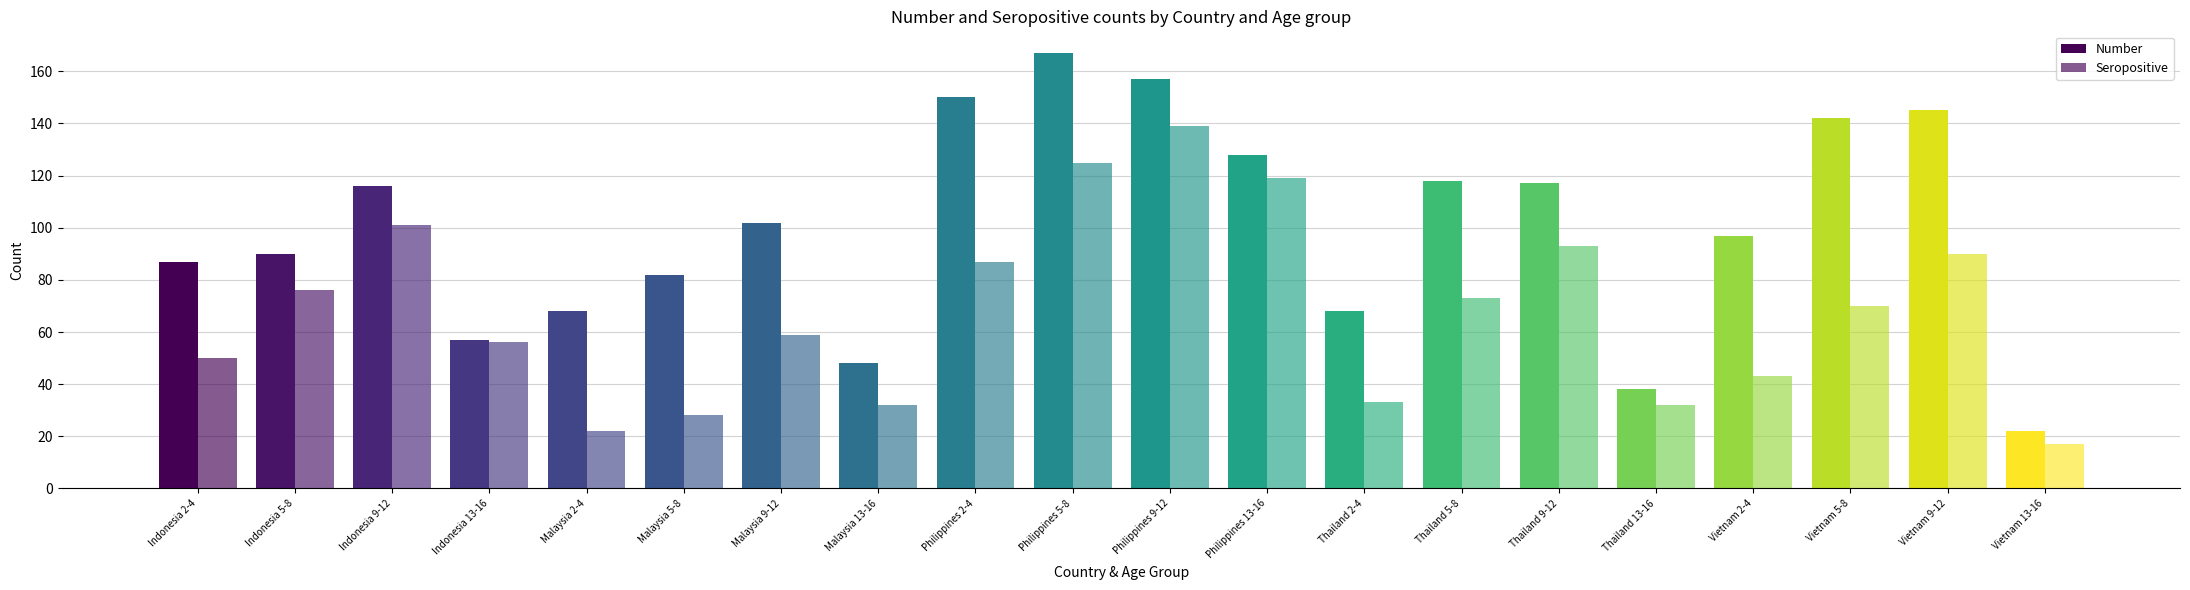

How many categories are shown in the chart?

20